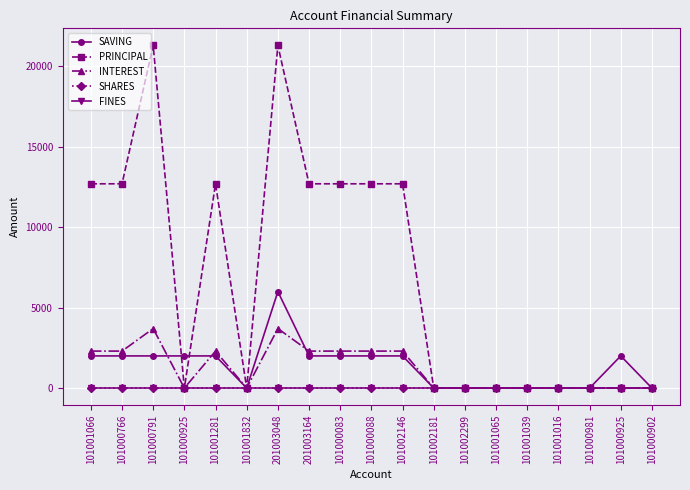

Does the chart have visible grid lines?

Yes